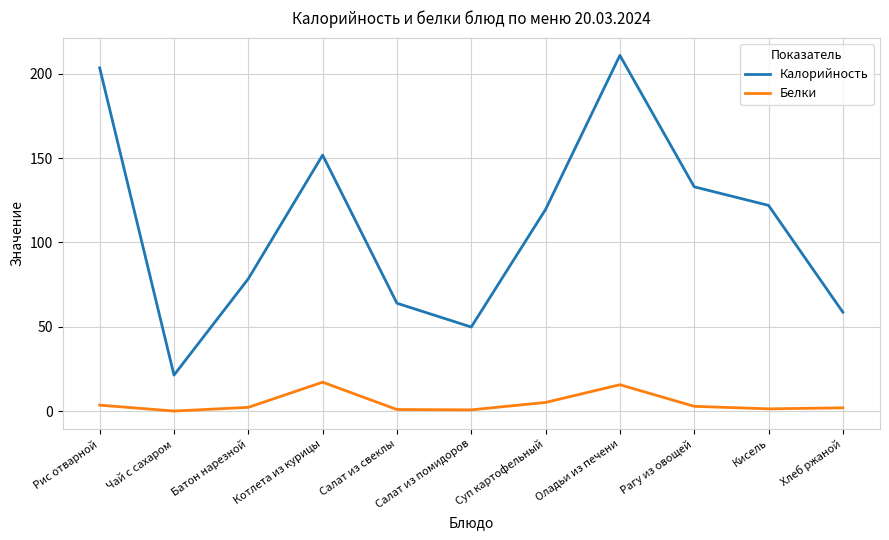

What is the maximum value shown in the chart?

210.9